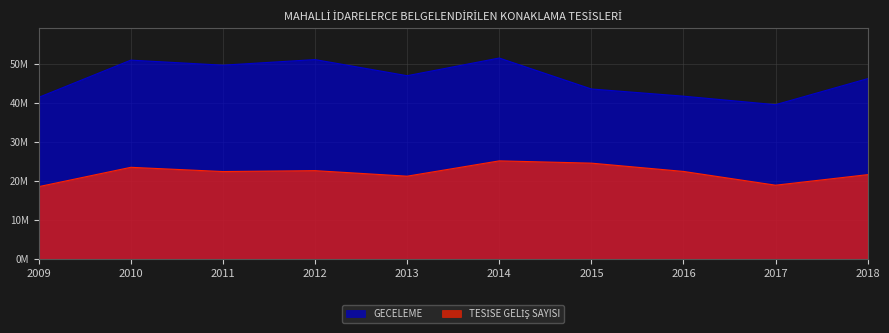

In GECELEME, how many points are higher than both neighbors (excluding endpoints)?

3